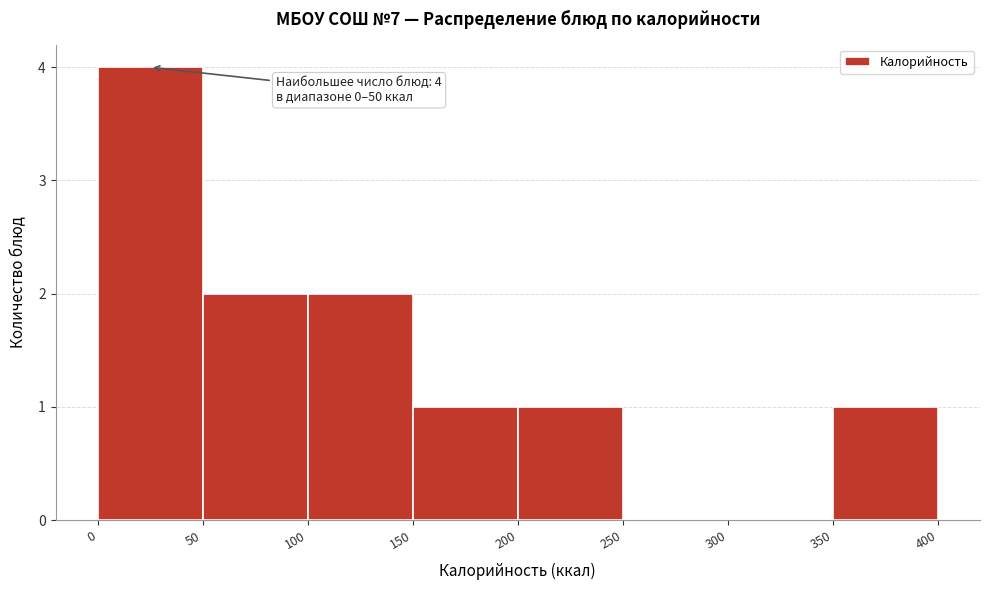

Over which range of the x-axis is the bar tallest?

0 to 50